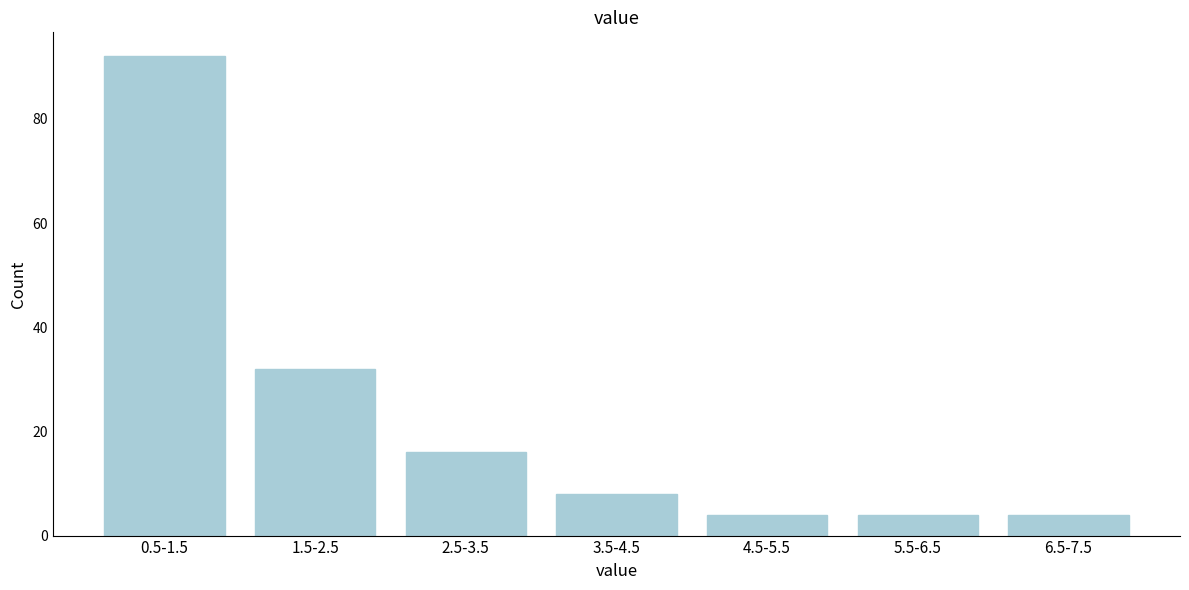

Reading left to right, extract all data points from this chart.

92	32	16	8	4	4	4